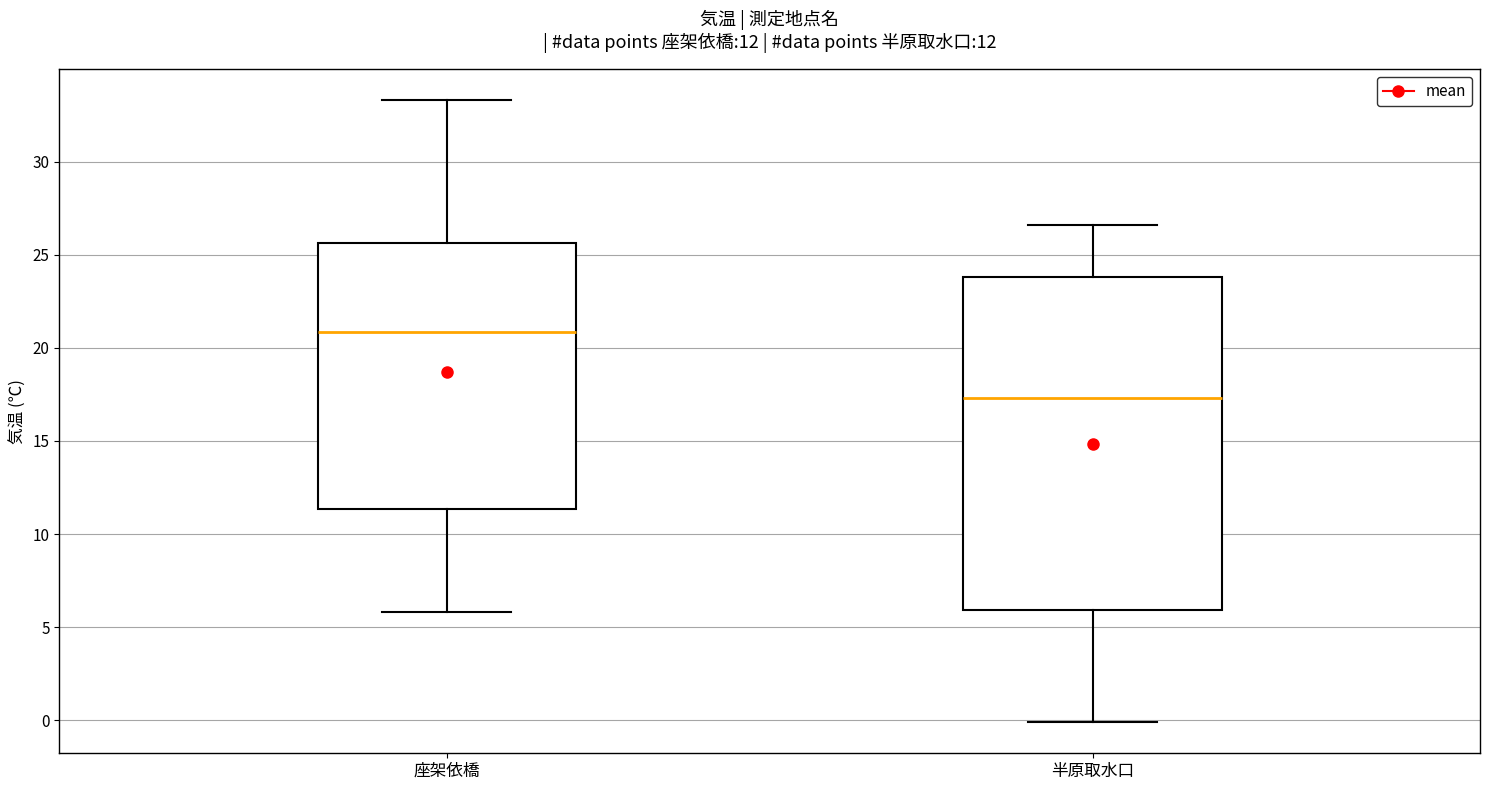

Comparing the boxes themselves (not the whiskers), which one is the tallest?

半原取水口